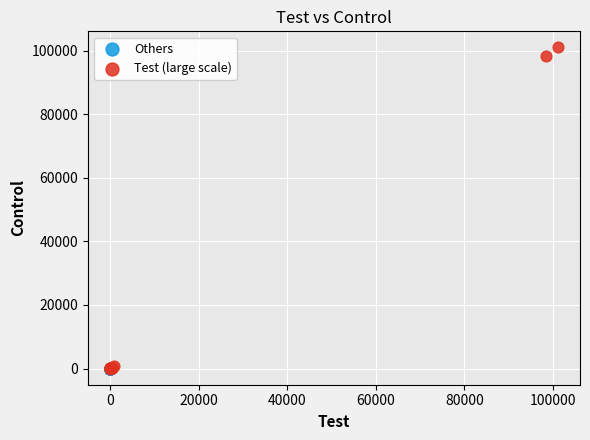

Which series contains the highest Y value?

Test (large scale)